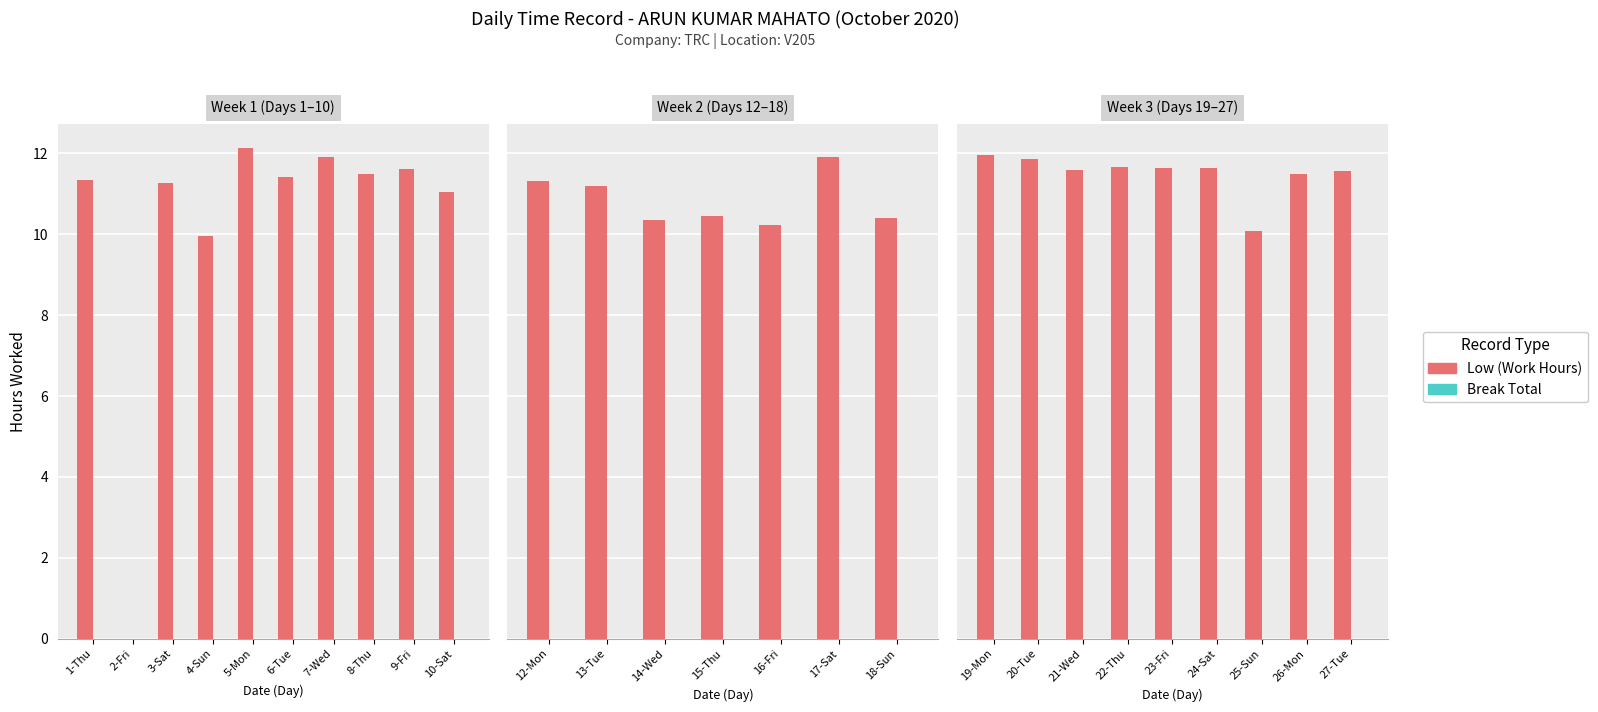

Which series has the widest spread of values?

Low (Work Hours)